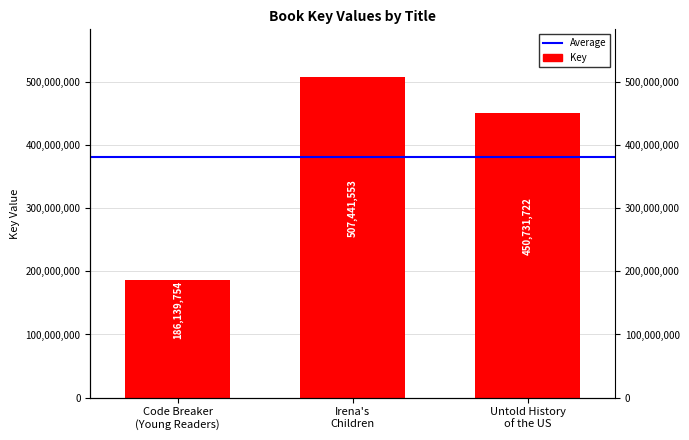

What is the average value?

381437676